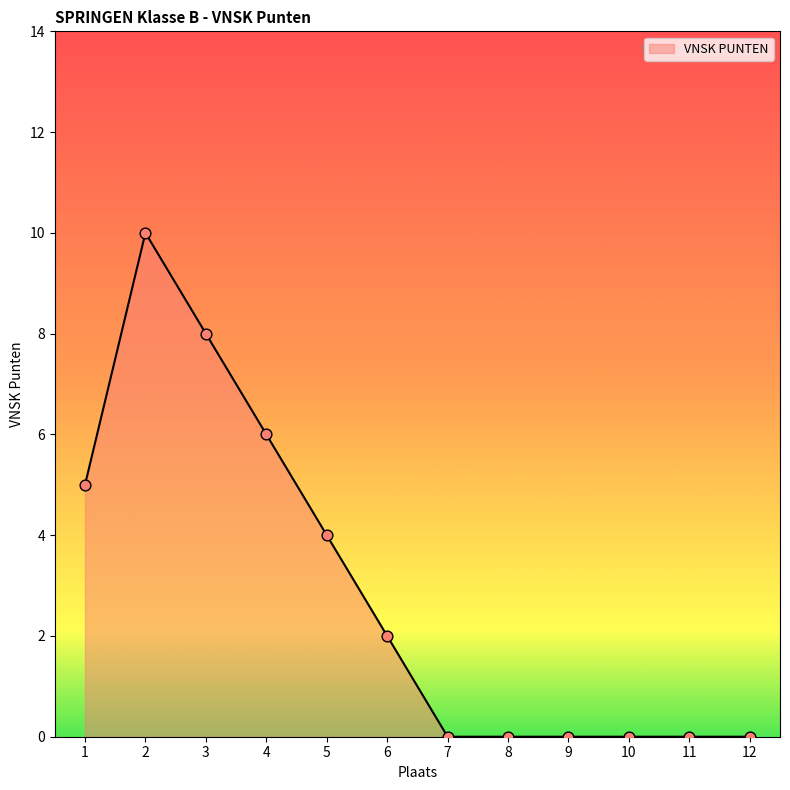

What is the difference between the maximum and minimum values?

10